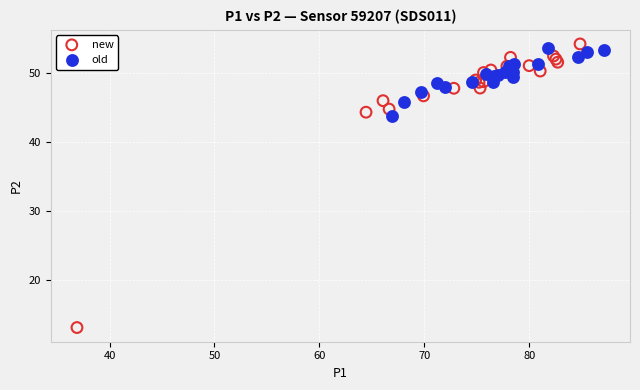

Which series reaches the minimum Y coordinate?

new